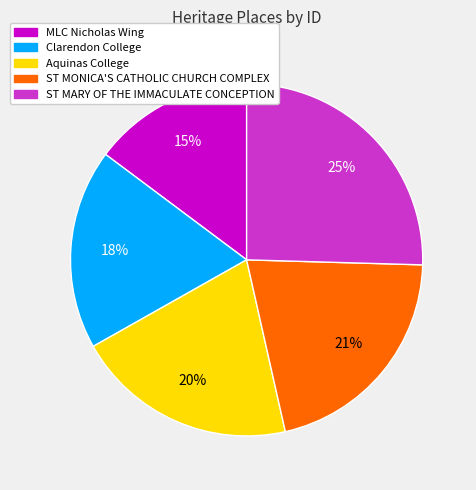

Combined, do MLC Nicholas Wing and ST MONICA'S CATHOLIC CHURCH COMPLEX account for over 50%?

No